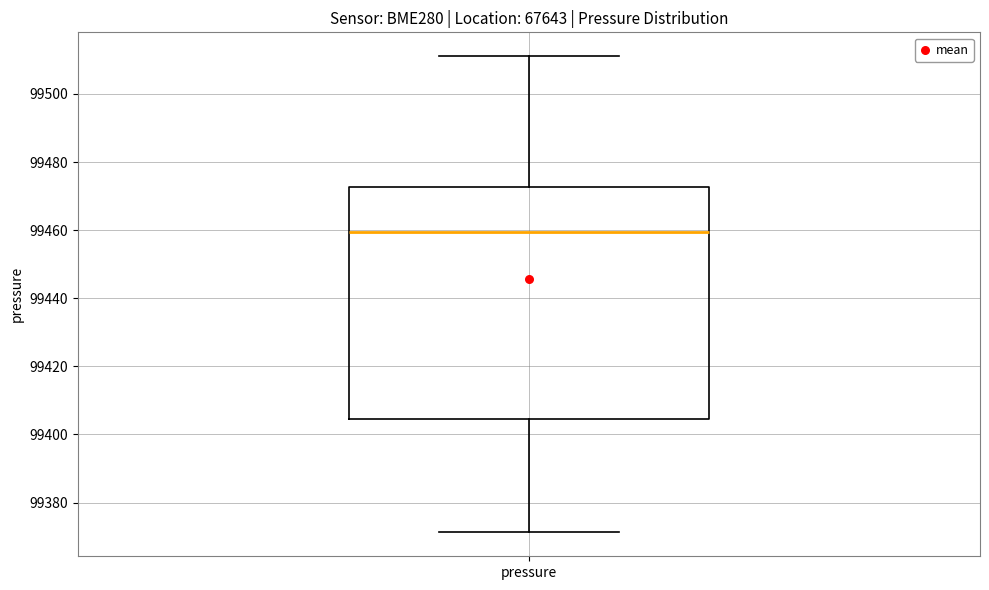

Where is the upper edge of the box for pressure on the y-axis? The values are not printed on the chart, so give them approximately, as read against the axis.

99472